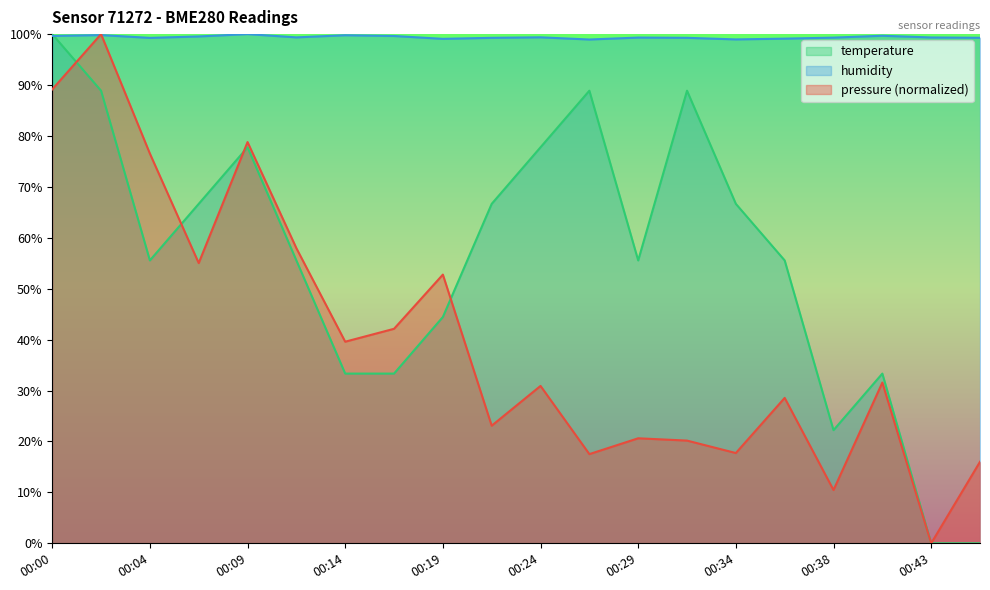

What value does the humidity series have at 00:07?

99.5